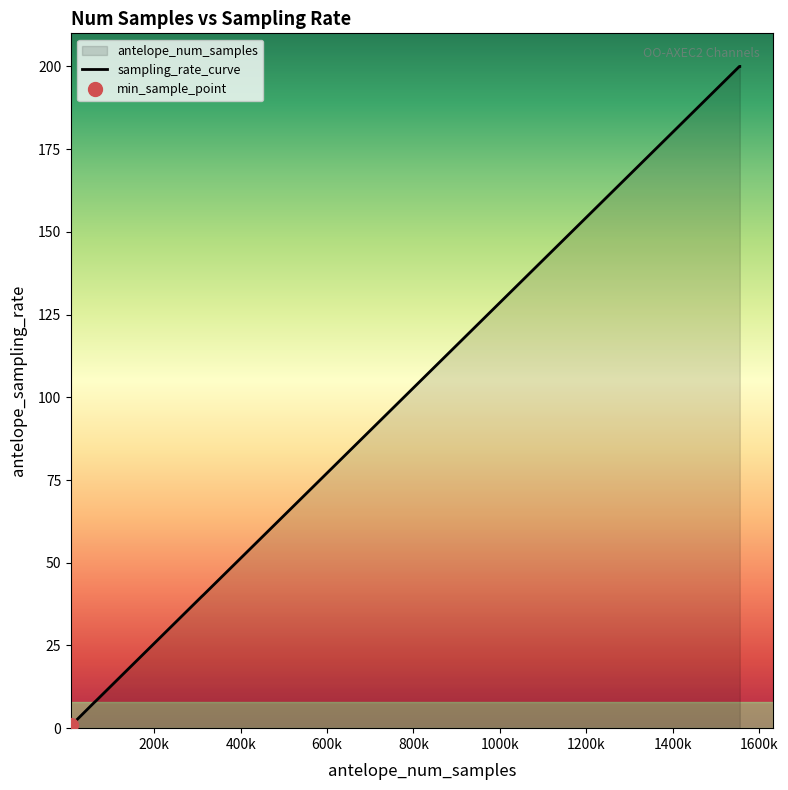

What is the highest value of the sampling_rate_curve series?

200